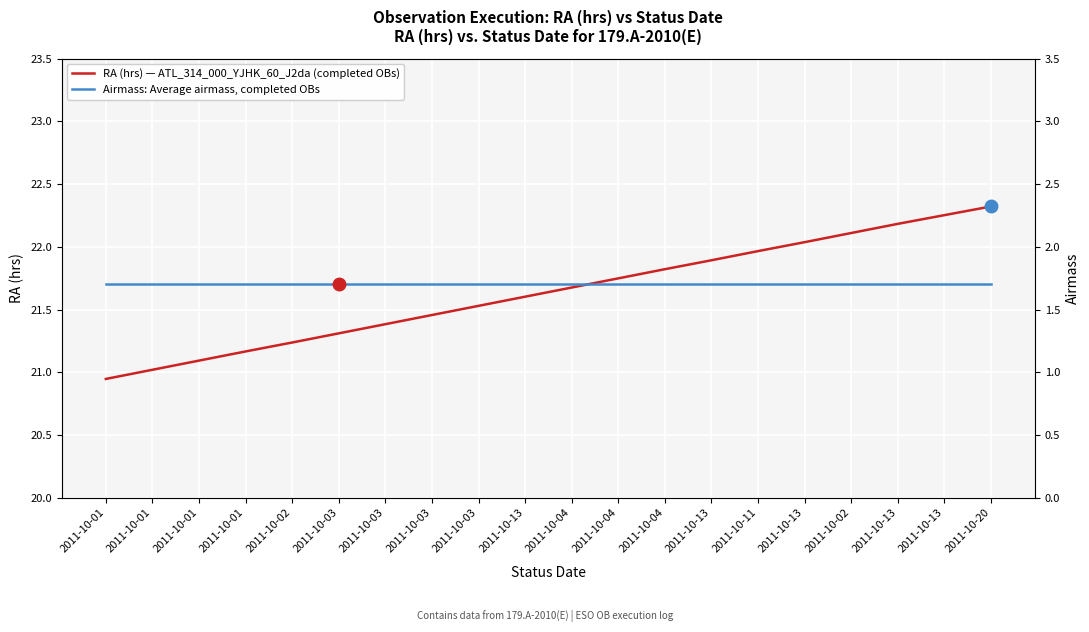

List the series in order of their overall mean, highest first.

RA (hrs) — ATL_314_000_YJHK_60_J2da (completed OBs), Airmass: Average airmass, completed OBs